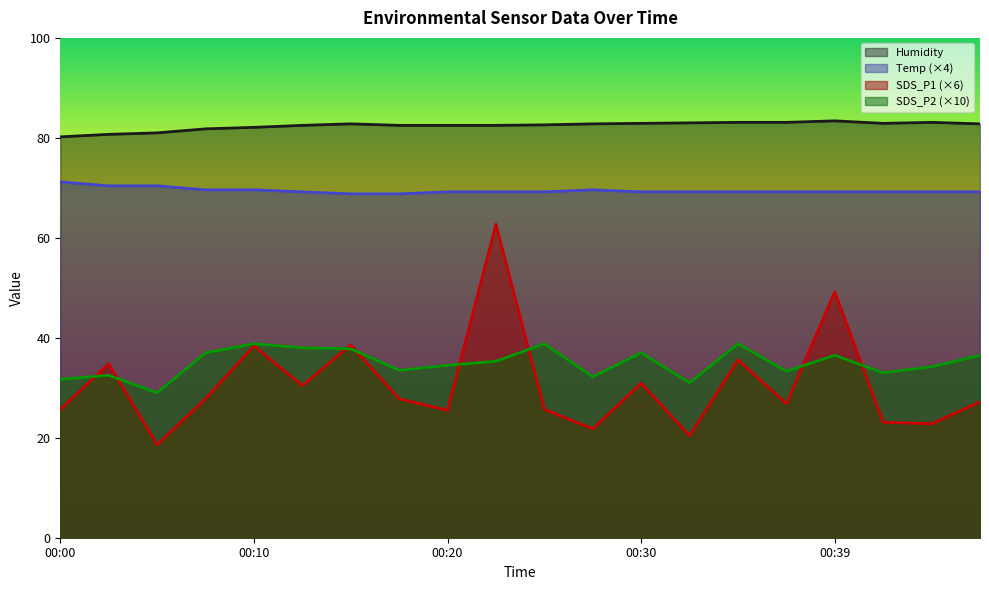

True or false: SDS_P1 has a value of 11.0 at 00:44.

False